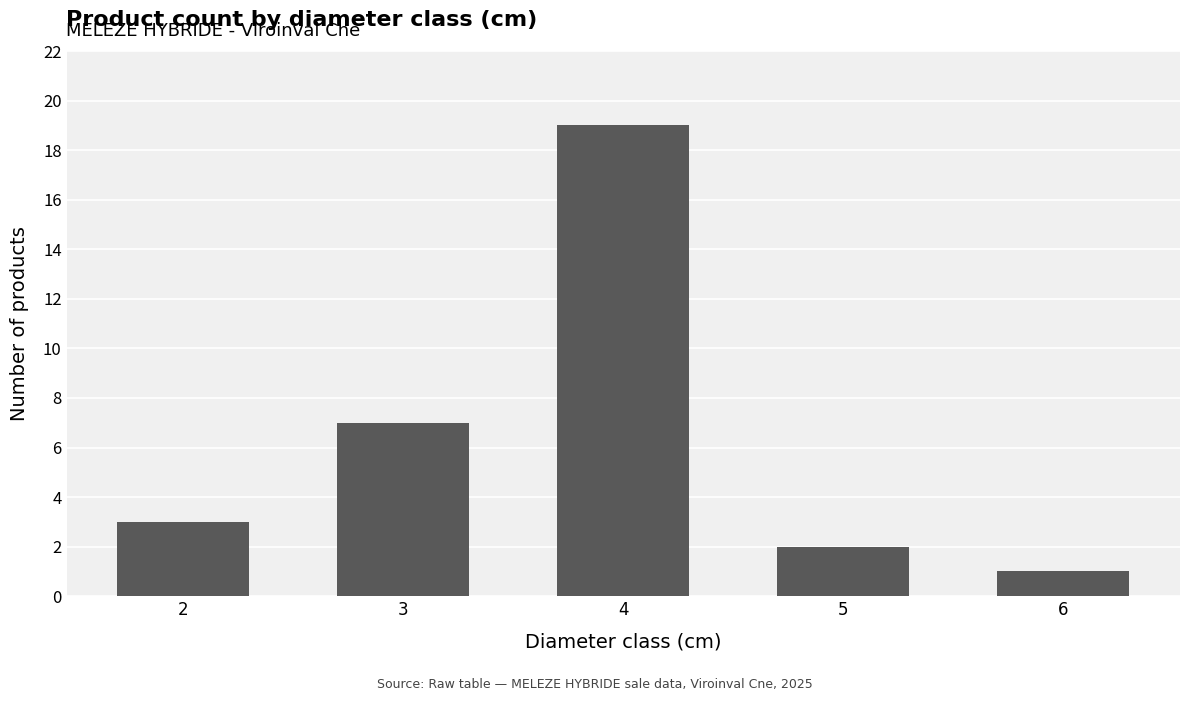

What is the difference between the second highest and second lowest values?

5